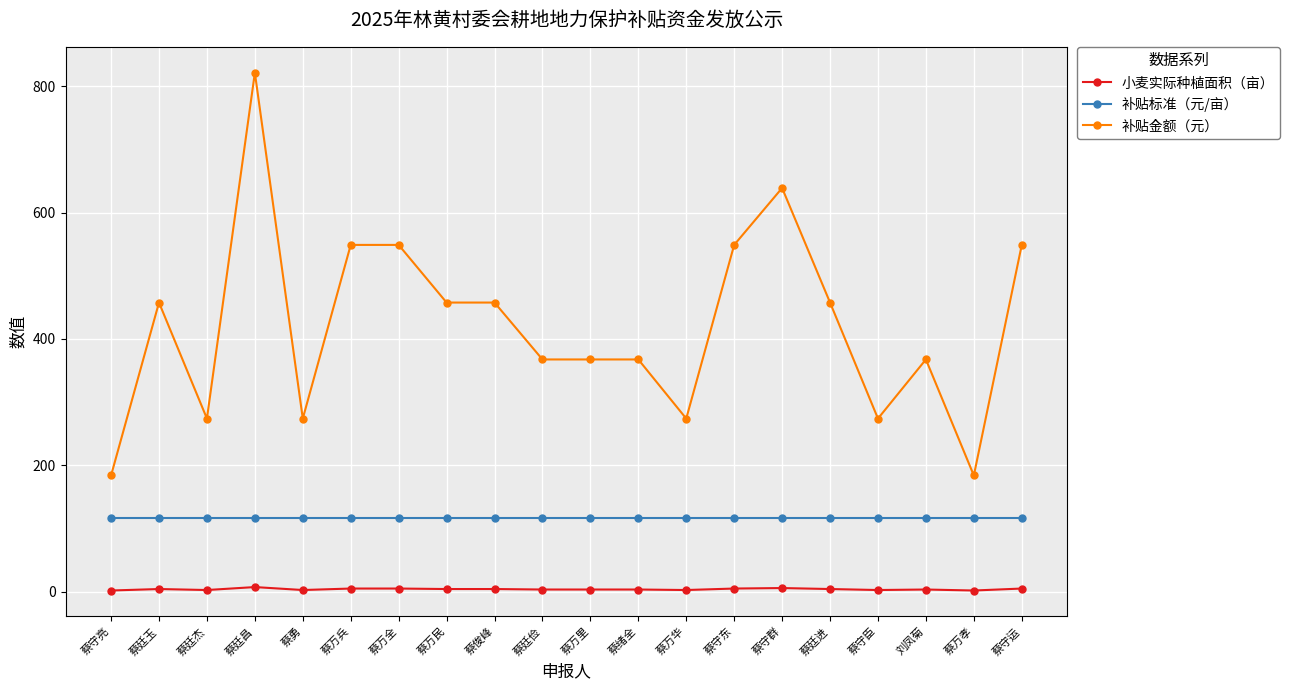

Which series changed the most between 蔡万民 and 刘凤菊?

补贴金额（元）